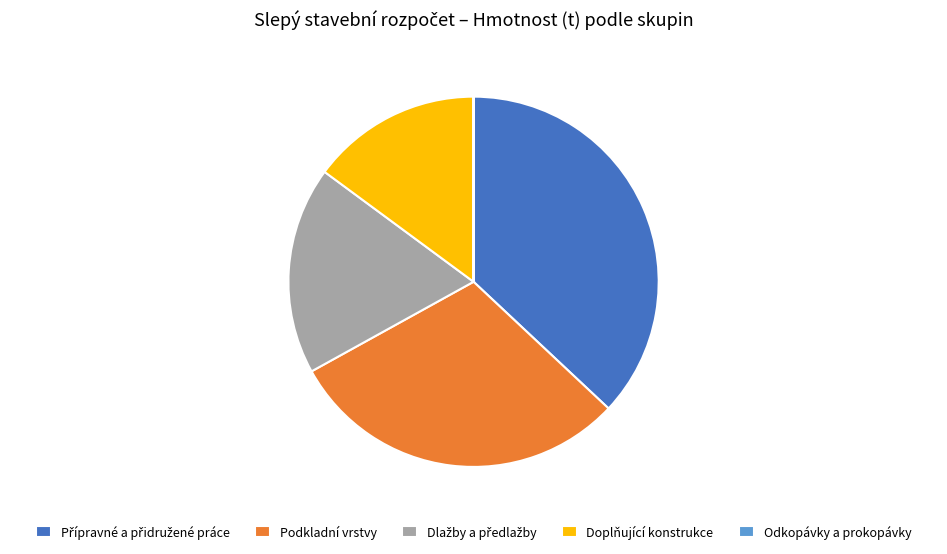

Is there any slice that represents more than half of the pie?

No